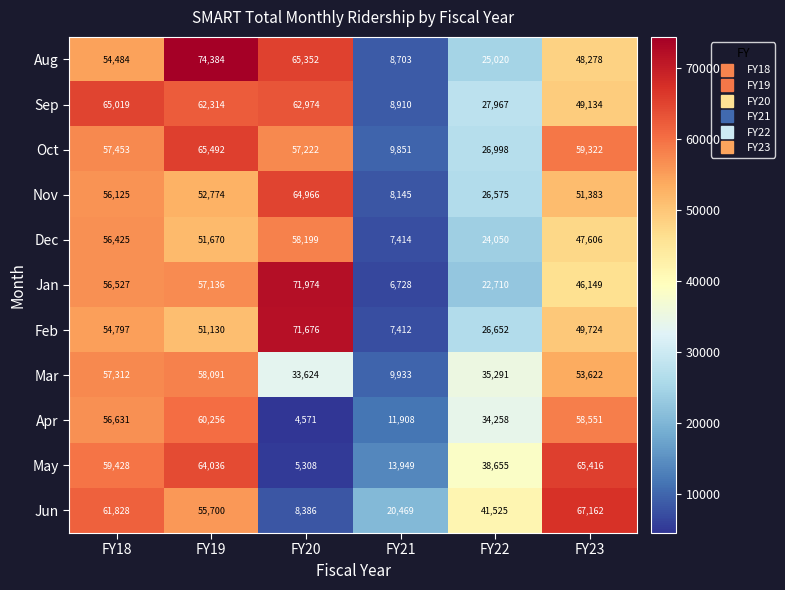

What value does the Aug series have at FY22, to the nearest 50?

25000